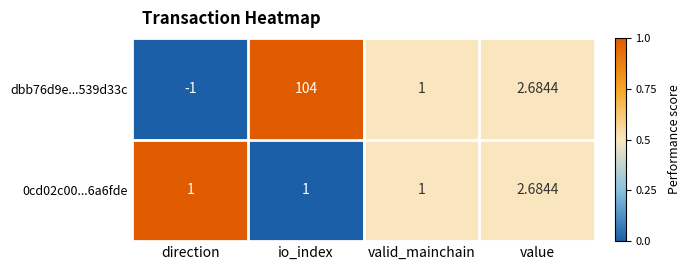

Count the number of data series in this chart.

2